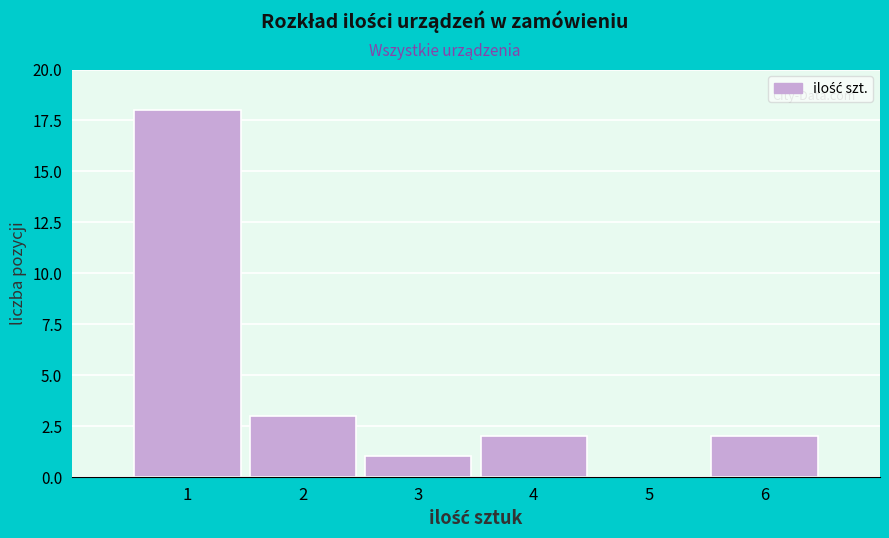

Reading left to right, list every bar in this chart as the range it spans on the x-axis followed by its height. The values are not printed on the chart, so give them approximately, as read against the axis.

0.5 to 1.5: 18
1.5 to 2.5: 3
2.5 to 3.5: 1
3.5 to 4.5: 2
4.5 to 5.5: 0
5.5 to 6.5: 2